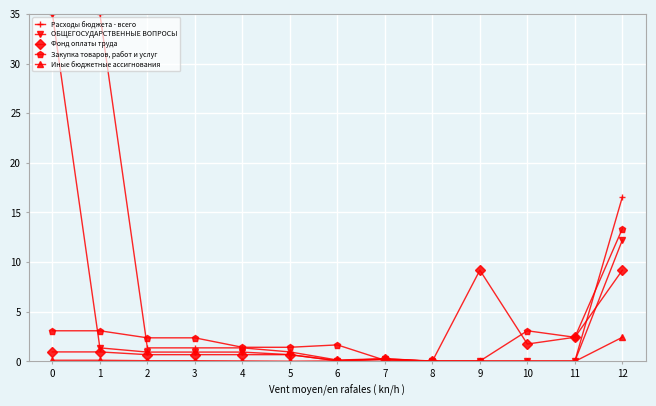

At 10, list the series in order from smallest to largest.

Иные бюджетные ассигнования, ОБЩЕГОСУДАРСТВЕННЫЕ ВОПРОСЫ, Расходы бюджета - всего, Фонд оплаты труда, Закупка товаров, работ и услуг